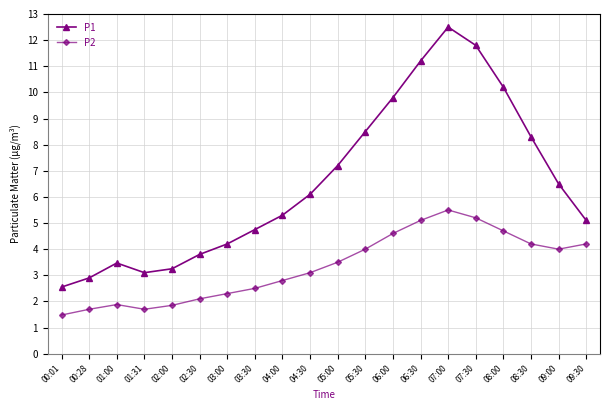

Is the value of P2 at 07:00 greater than the value of P1 at 04:30?

No